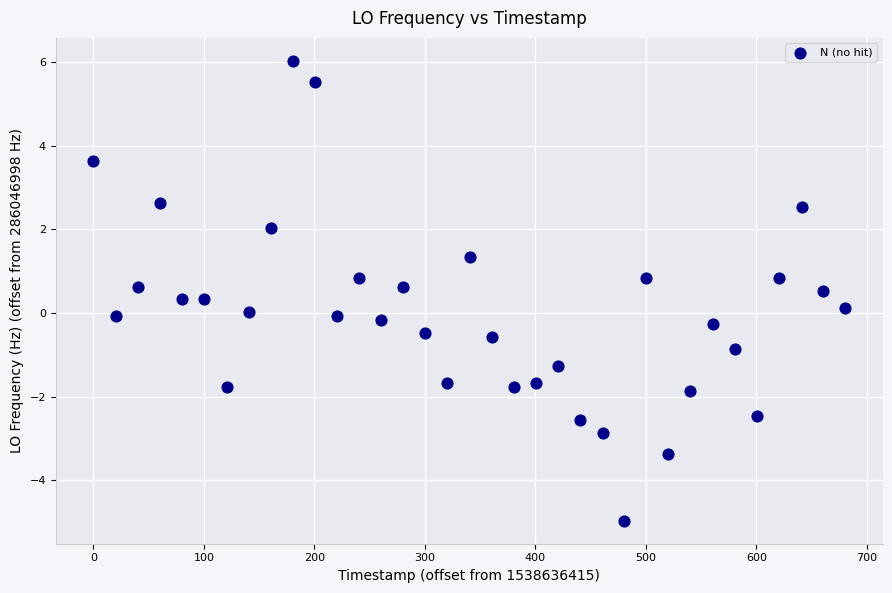

What is the range of Y values (max minus min)?

11.0